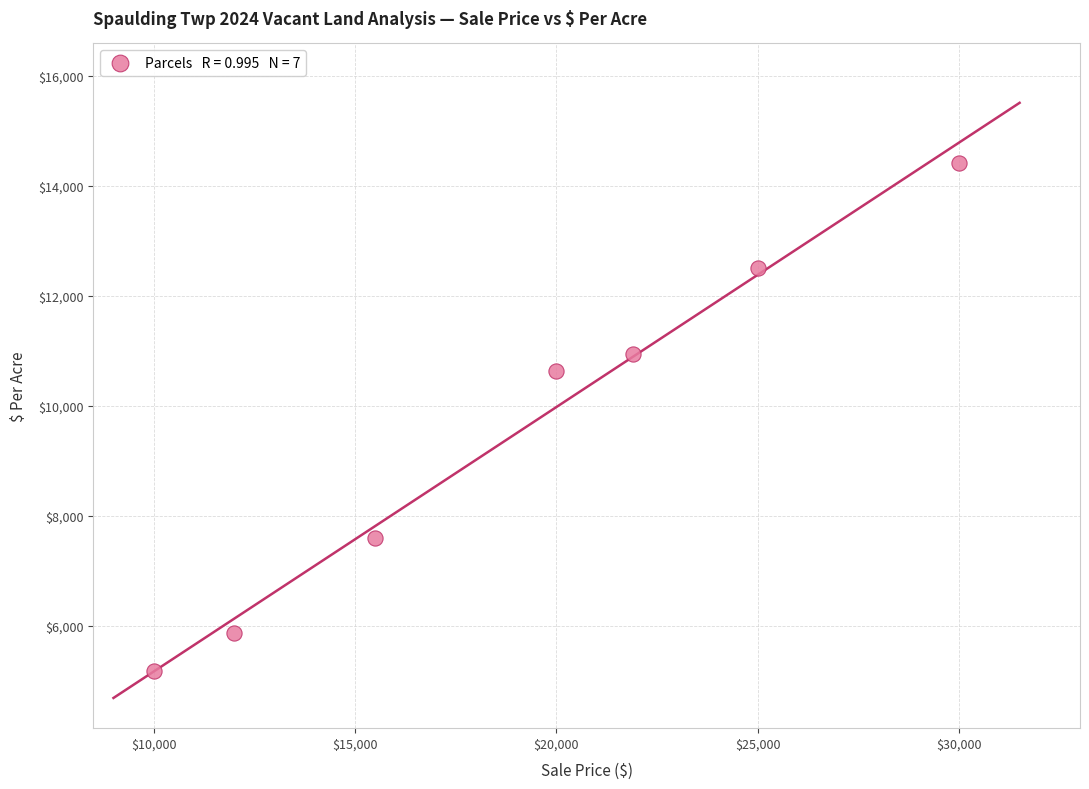

What Y value in the scatter plot is closest to 9802?

10638.3